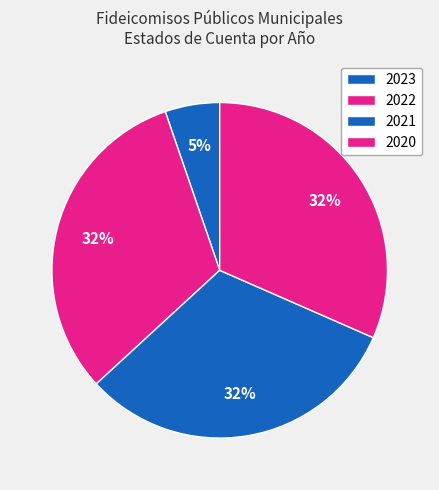

Does 2021 represent more than half of the total?

No